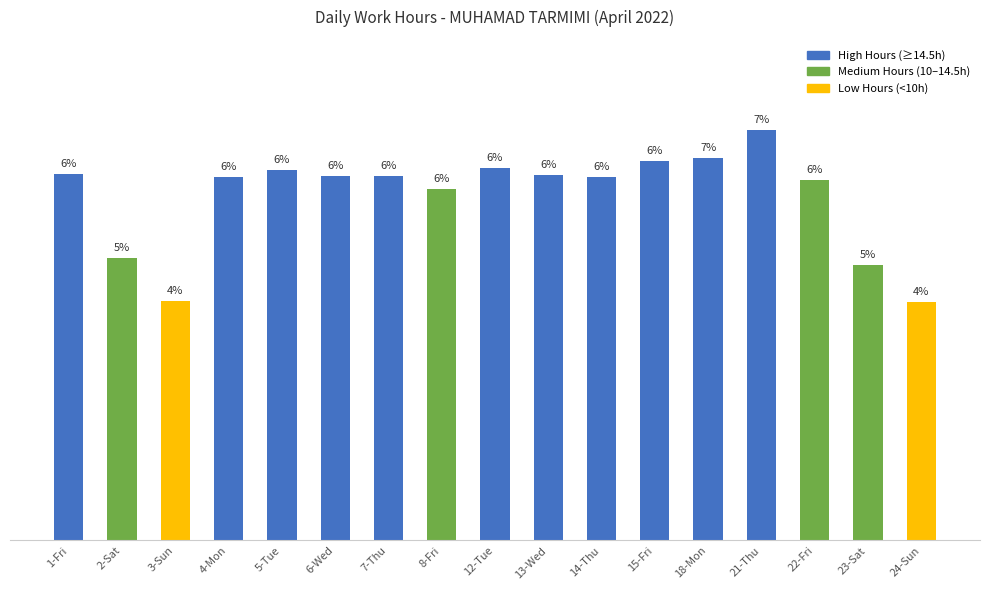

Are the bars horizontal?

No